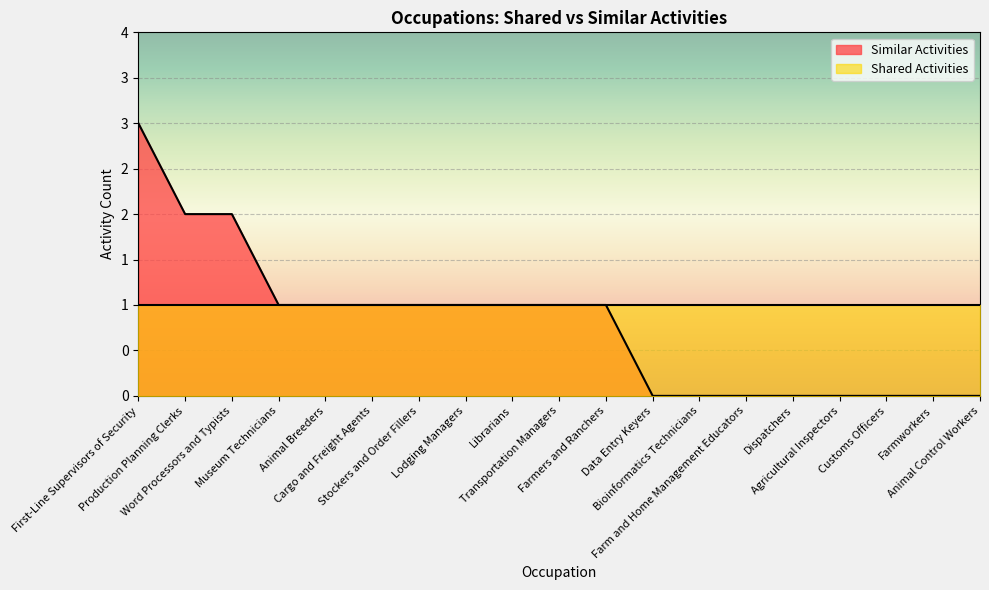

What is the value of the 2nd point from the left?

2